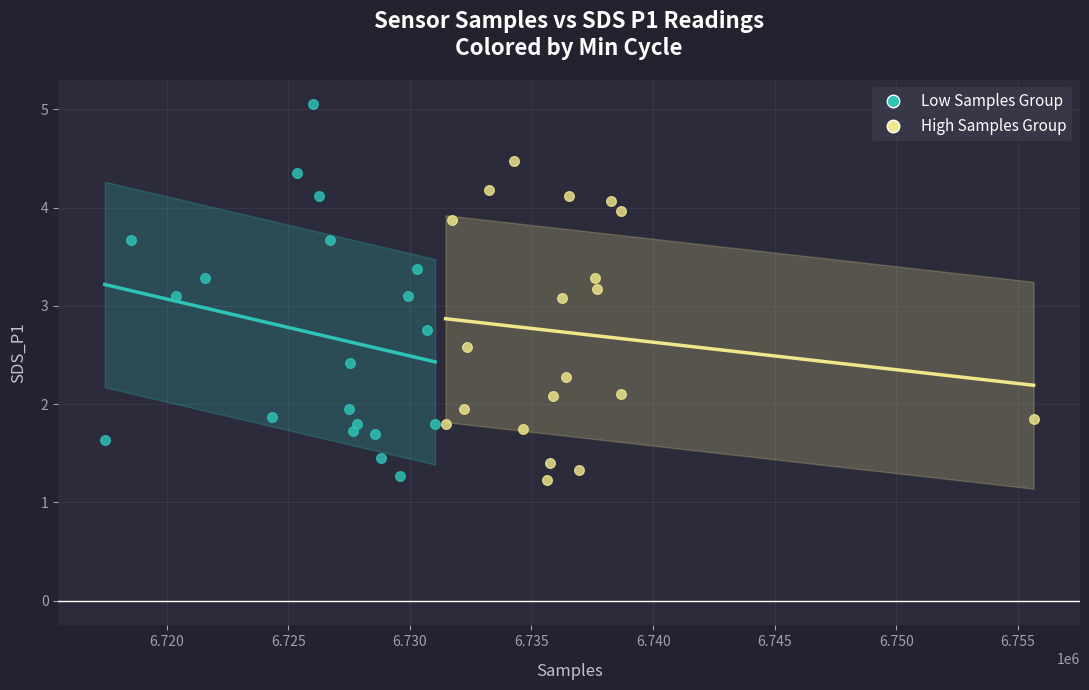

Which series has the widest spread of Y values?

Low Samples Group